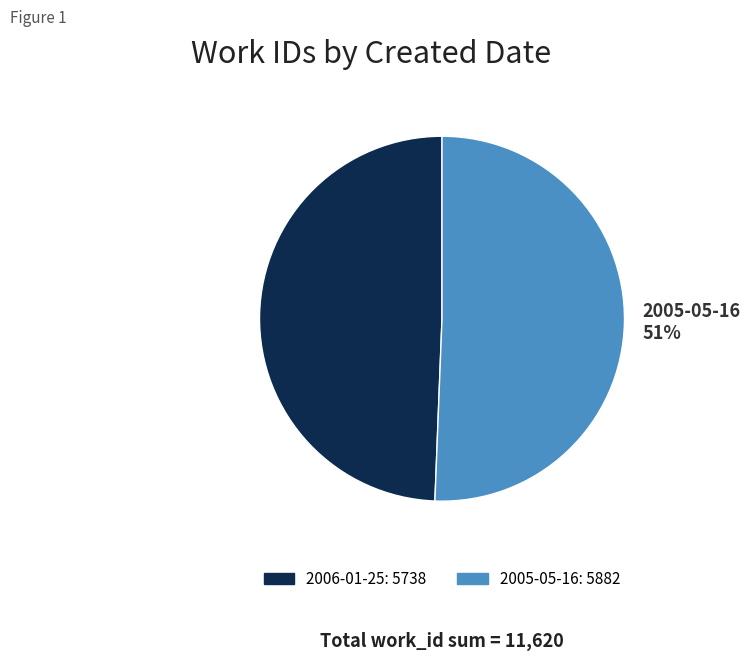

How many slices are in this pie chart?

2